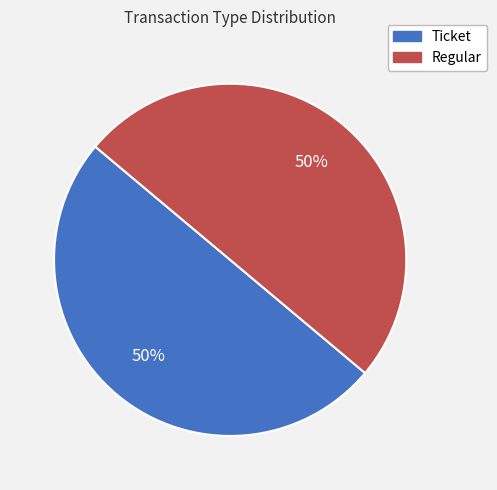

To the nearest percent, what is the average slice percentage?

50%